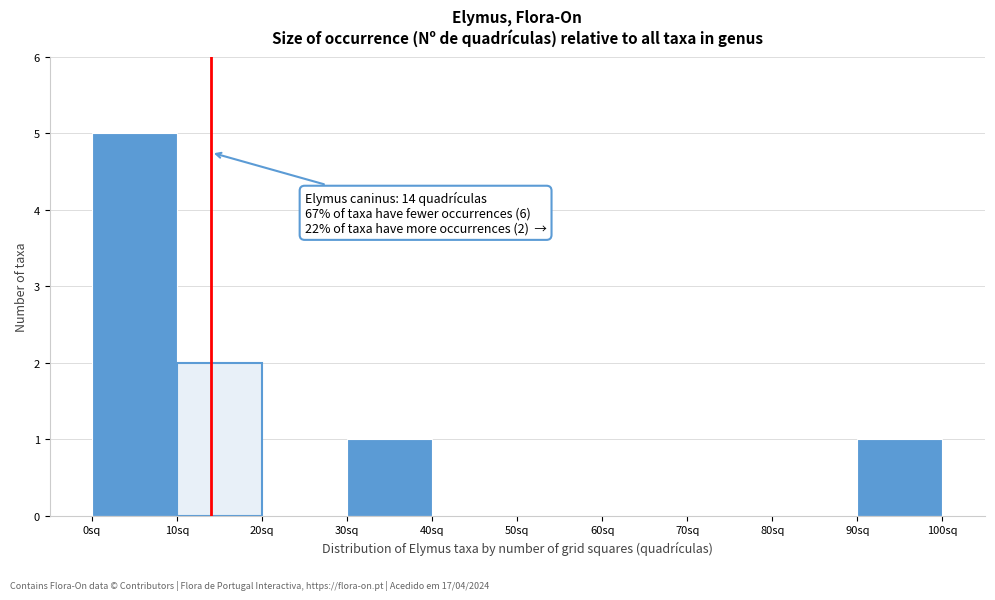

Which range on the x-axis has the tallest bar?

0 to 10